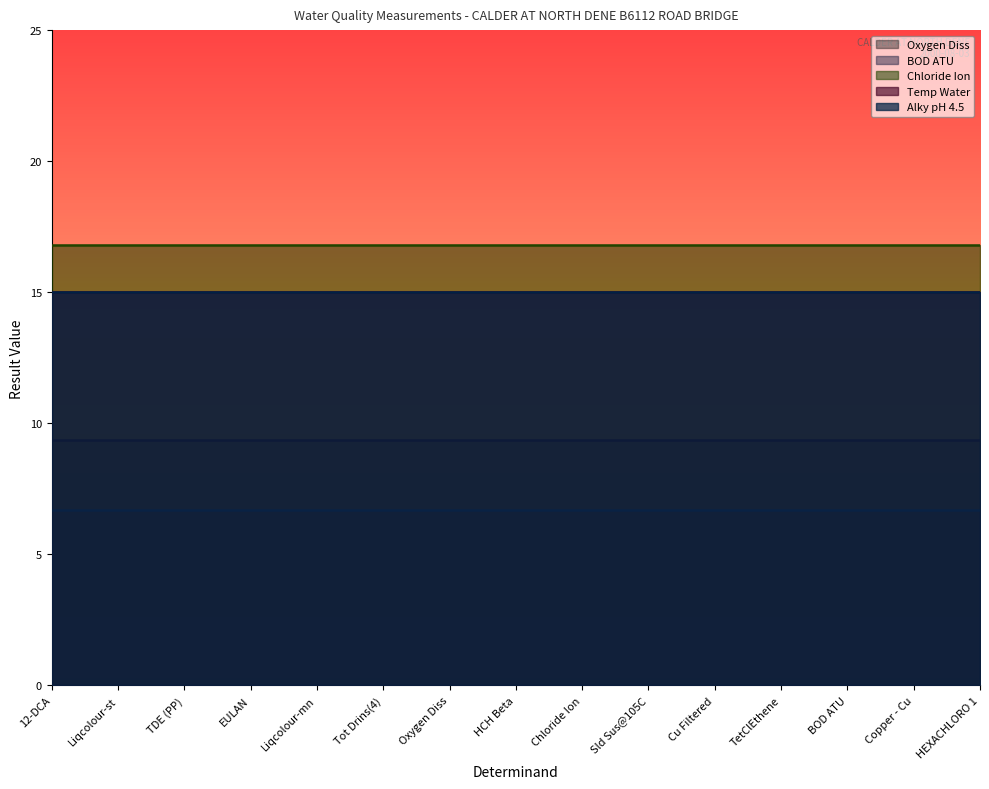

List the labels in order of Oxygen Diss value, largest first.

12-DCA, Liqcolour-st, TDE (PP), EULAN, Liqcolour-mn, Tot Drins(4), Oxygen Diss, HCH Beta, Chloride Ion, Sld Sus@105C, Cu Filtered, TetClEthene, BOD ATU, Copper - Cu, HEXACHLORO 1